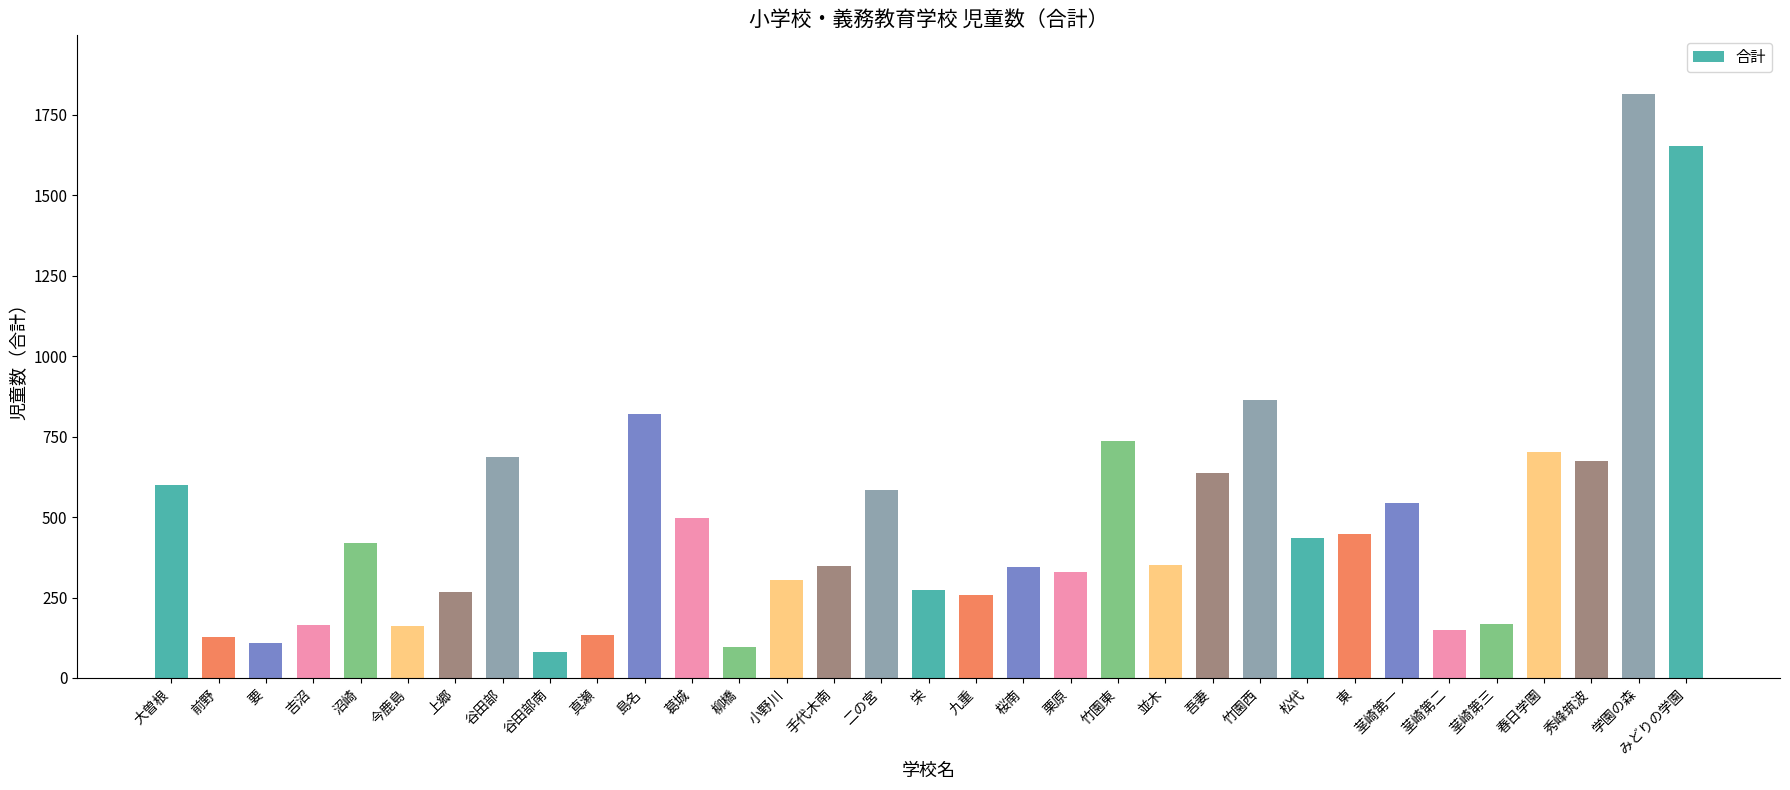

Between 九重 and 小野川, which is larger?

小野川